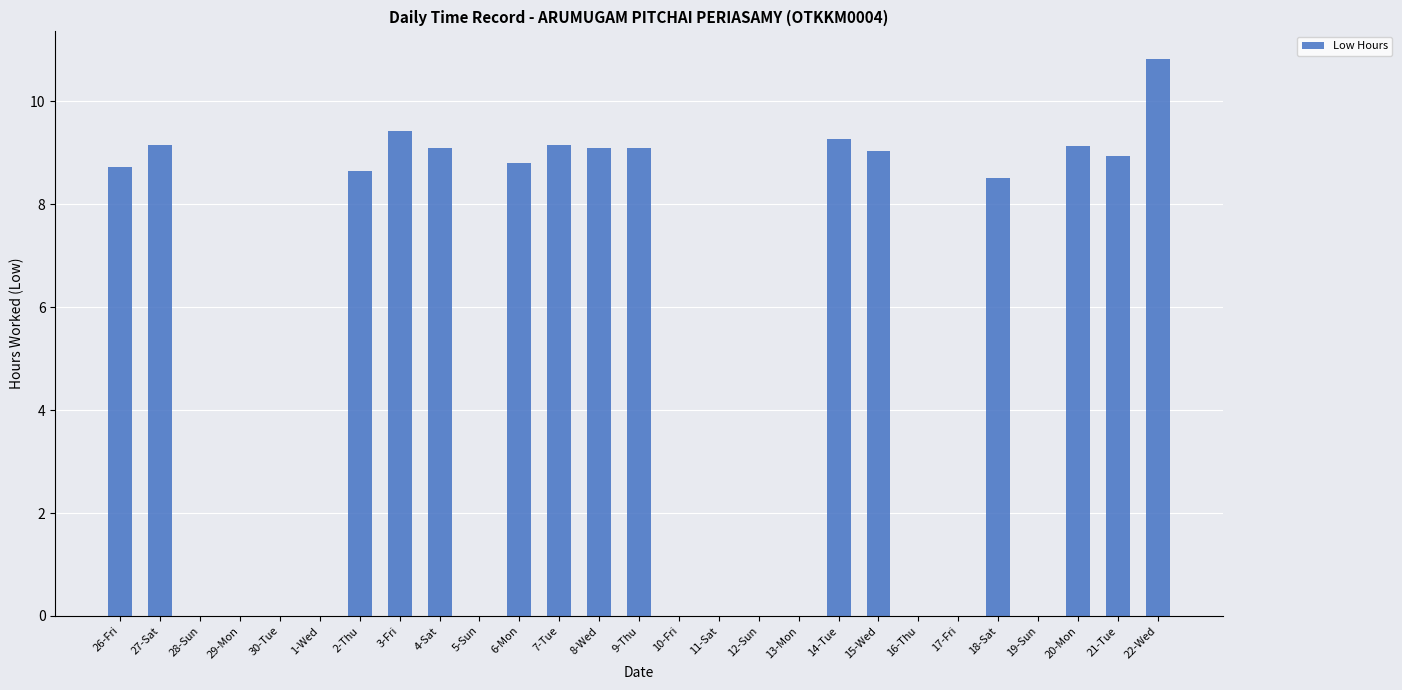

Where does the data first go above 8?

26-Fri